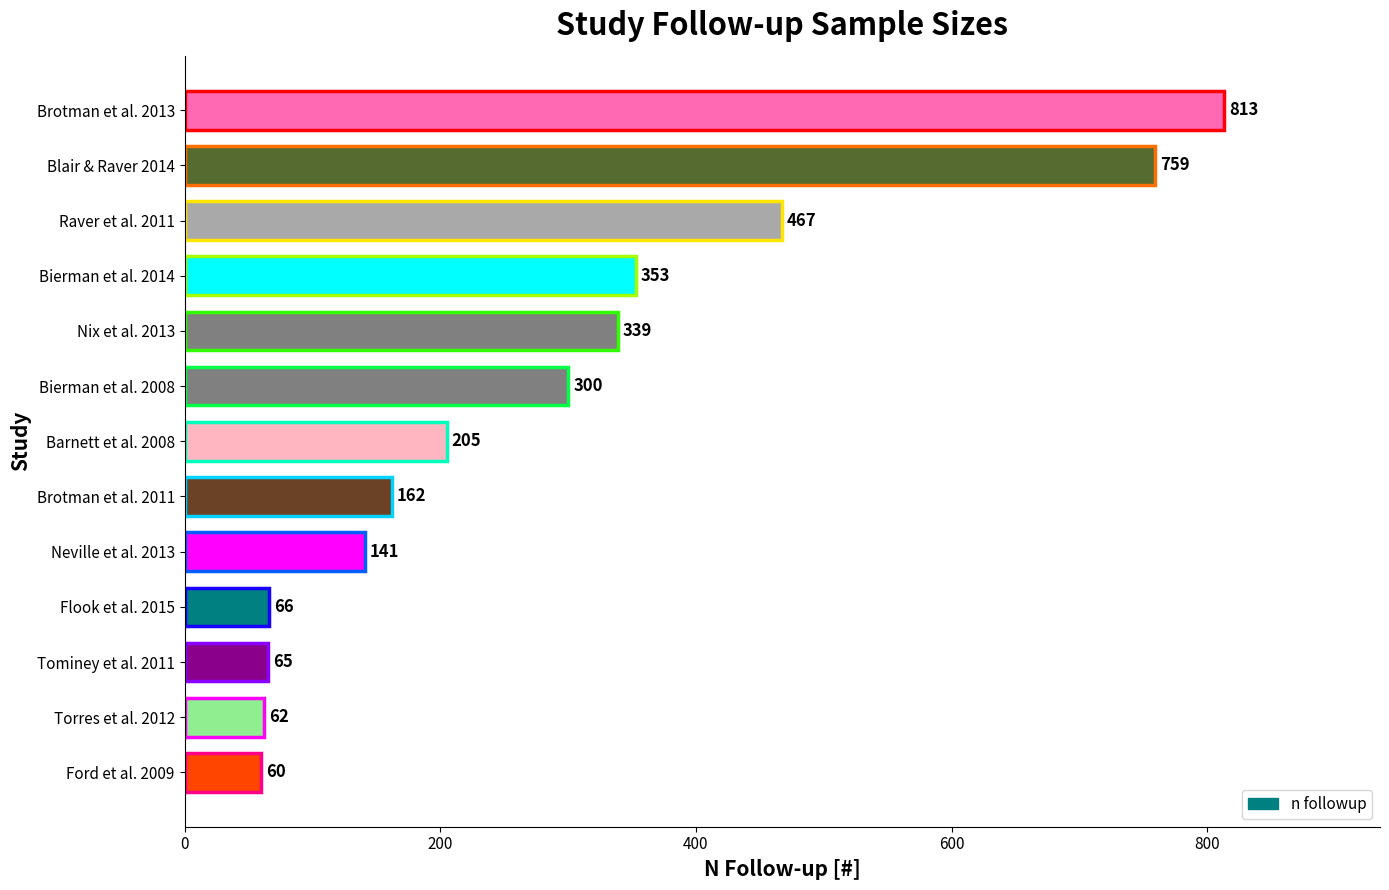

What is the minimum value shown in the chart?

60